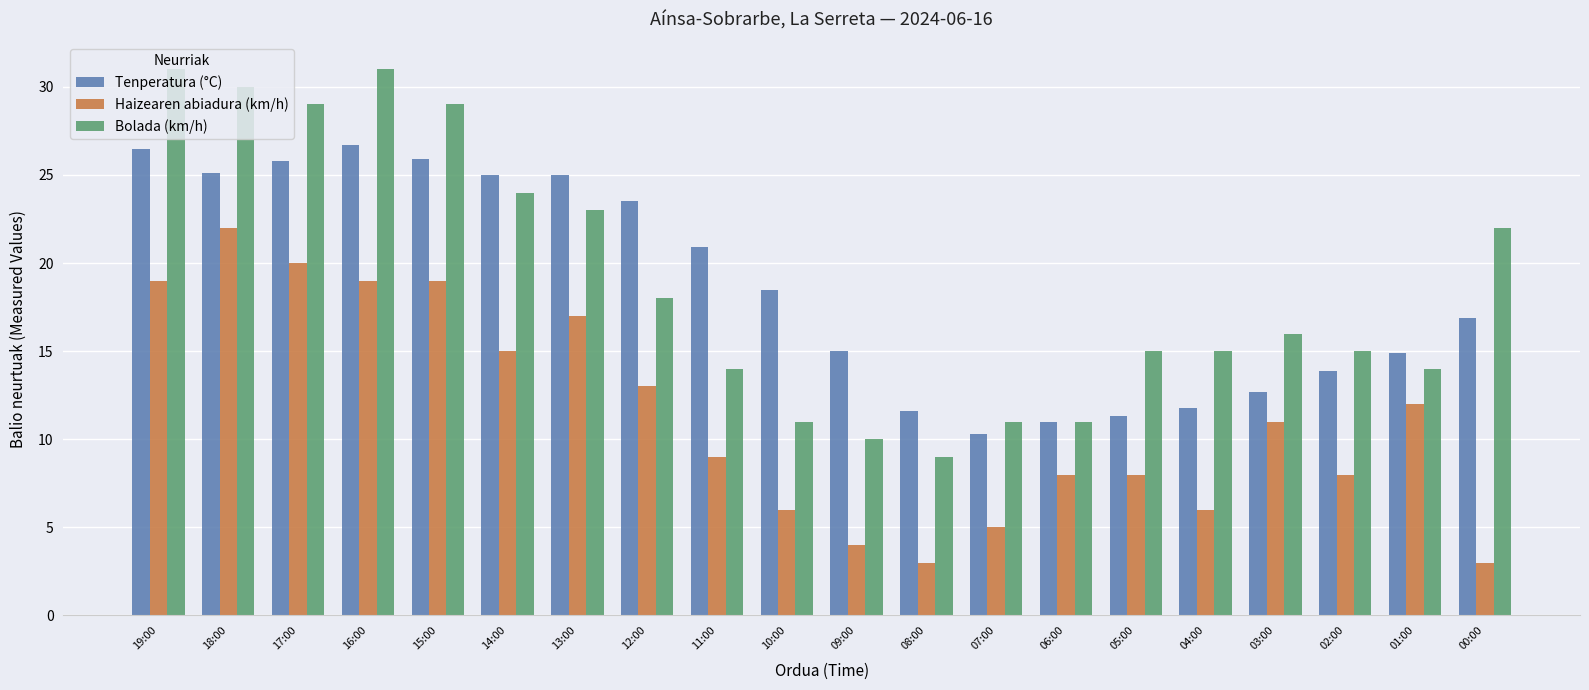

Rank the series at 15:00 from highest to lowest value.

Bolada (km/h), Tenperatura (°C), Haizearen abiadura (km/h)